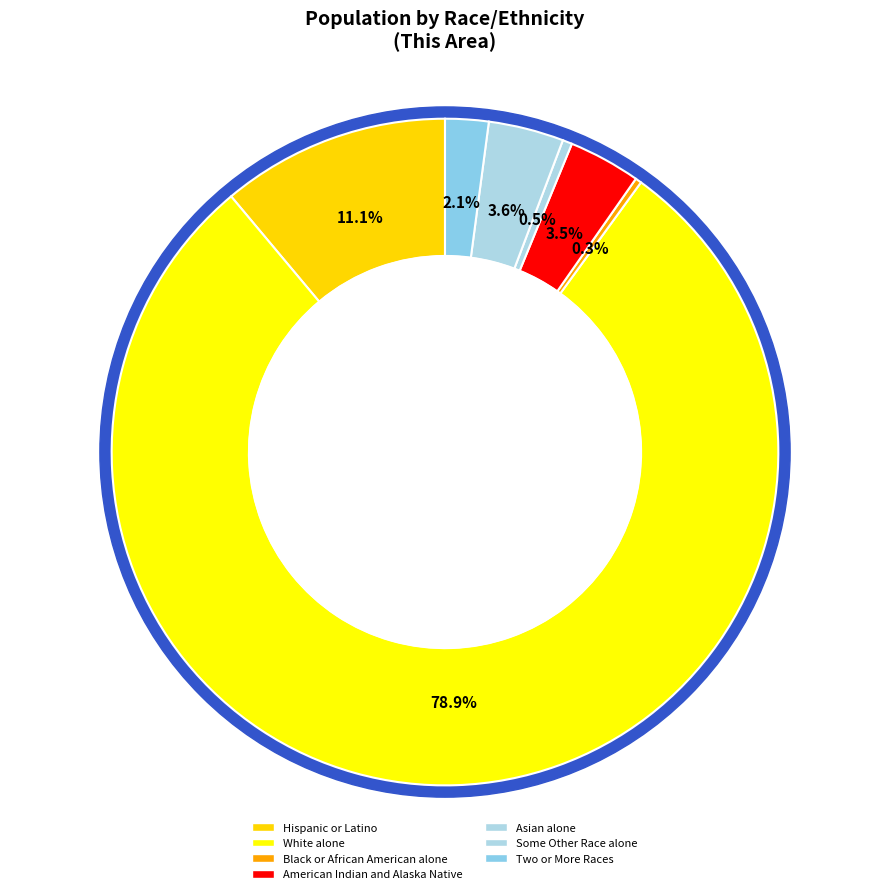

True or false: Asian alone accounts for 0% of the total.

True